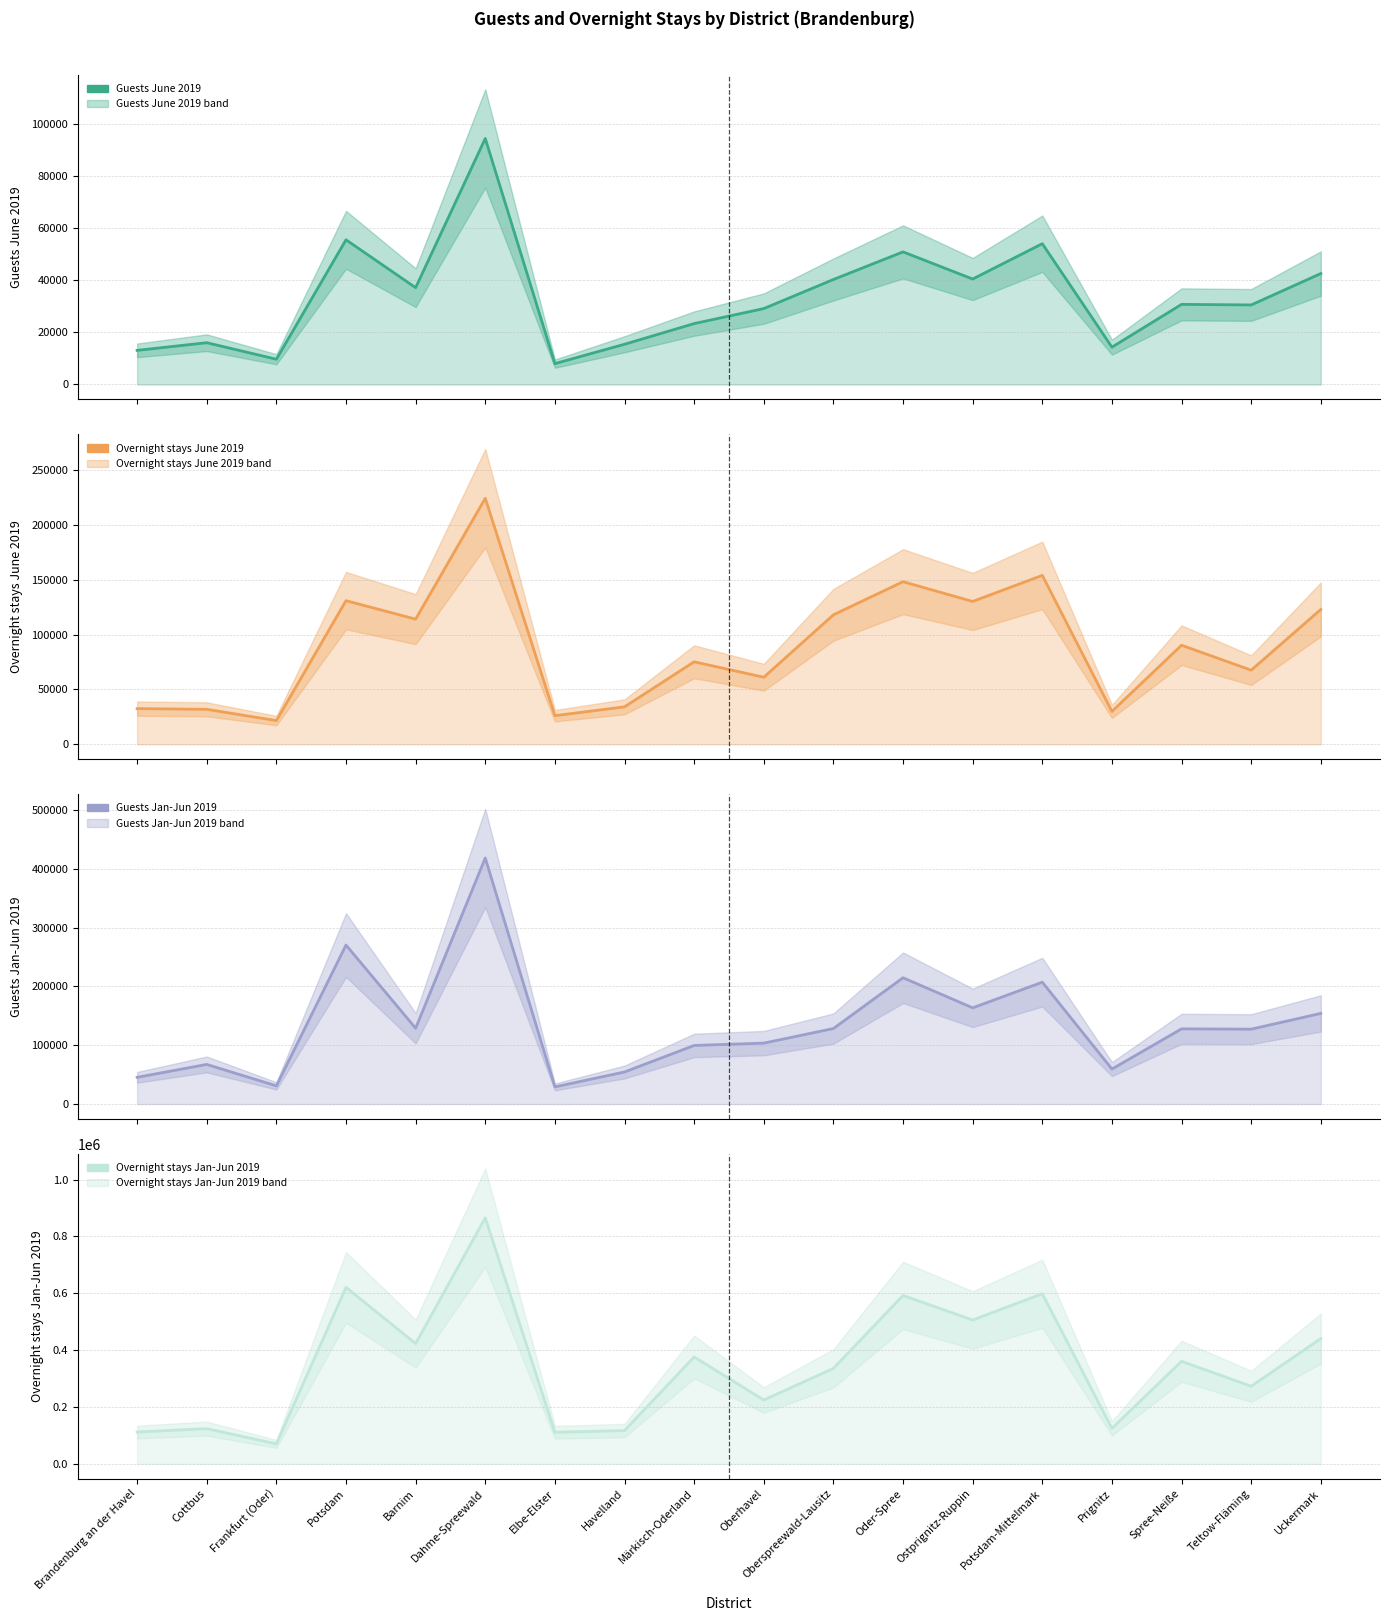

Is the value of Overnight stays Jan-Jun 2019 at Uckermark greater than the value of Guests Jan-Jun 2019 at Havelland?

Yes